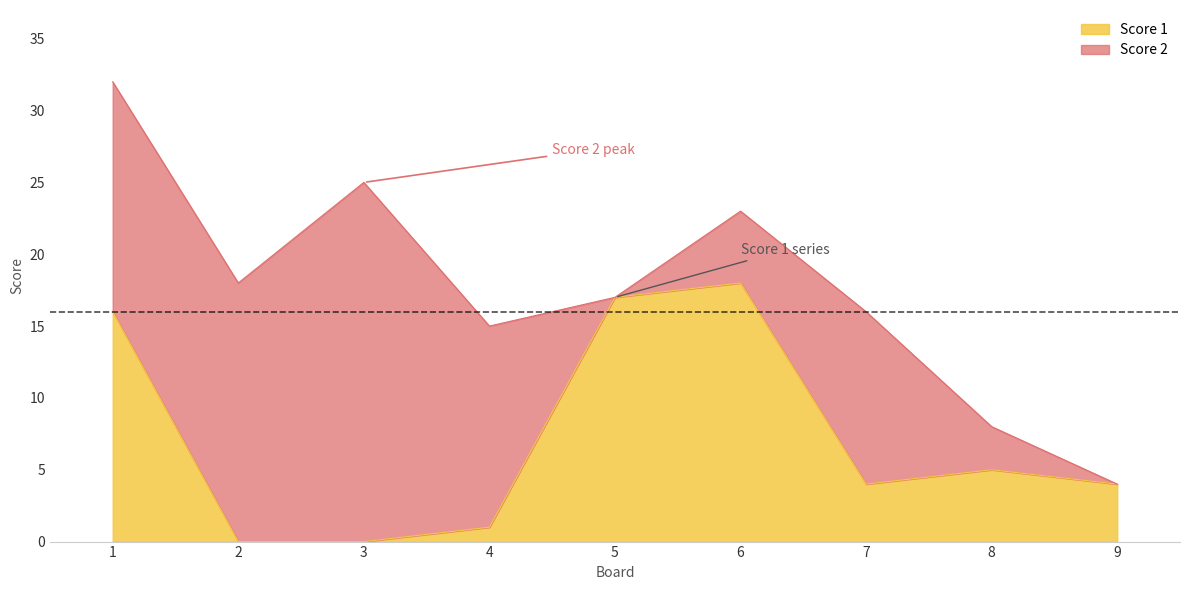

The value at 7 is 7. True or false?

False